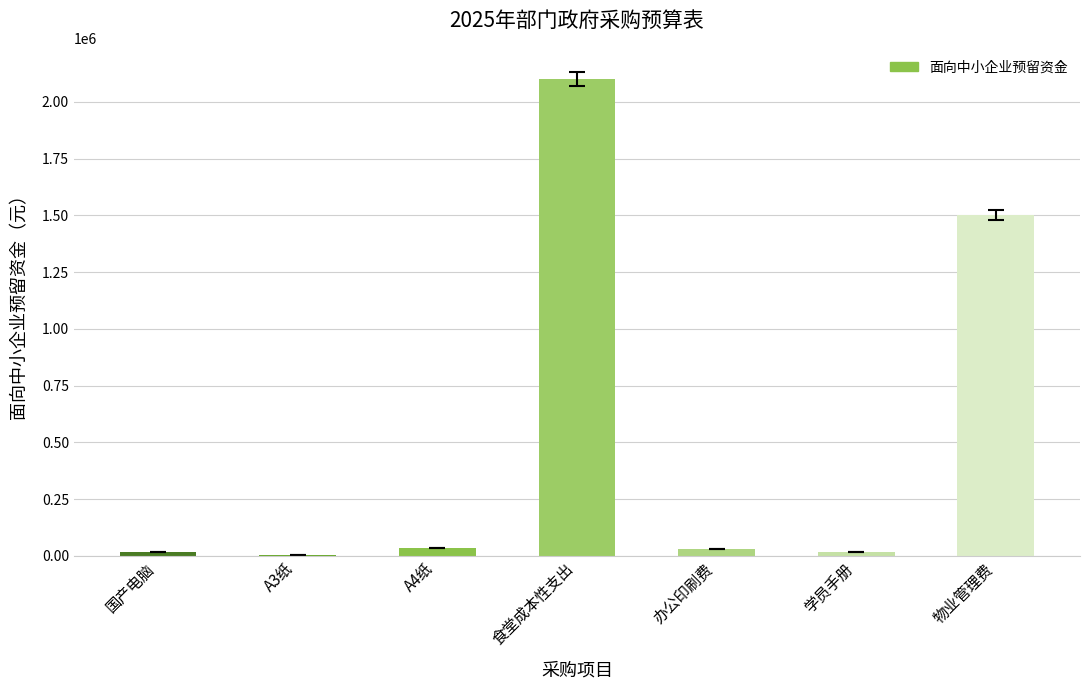

What is the greatest value displayed?

2100000